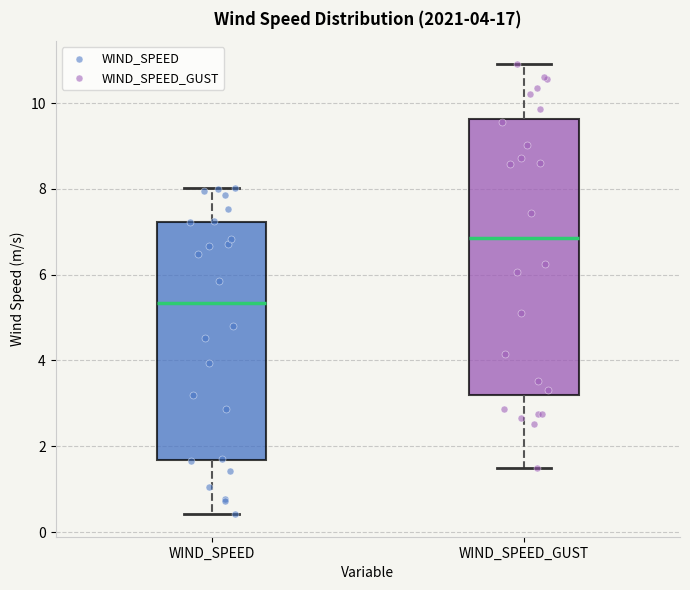

Reading left to right, transcribe this box plot: for each box, give where its median line is, the range the box spans, and where its two whiskers end, as read against the y-axis. The values are not printed on the chart, so give them approximately, as read against the axis.

WIND_SPEED: median 5.4, box 1.6 to 7.2, whiskers 0.4 to 8.0
WIND_SPEED_GUST: median 6.8, box 3.2 to 9.6, whiskers 1.6 to 11.0